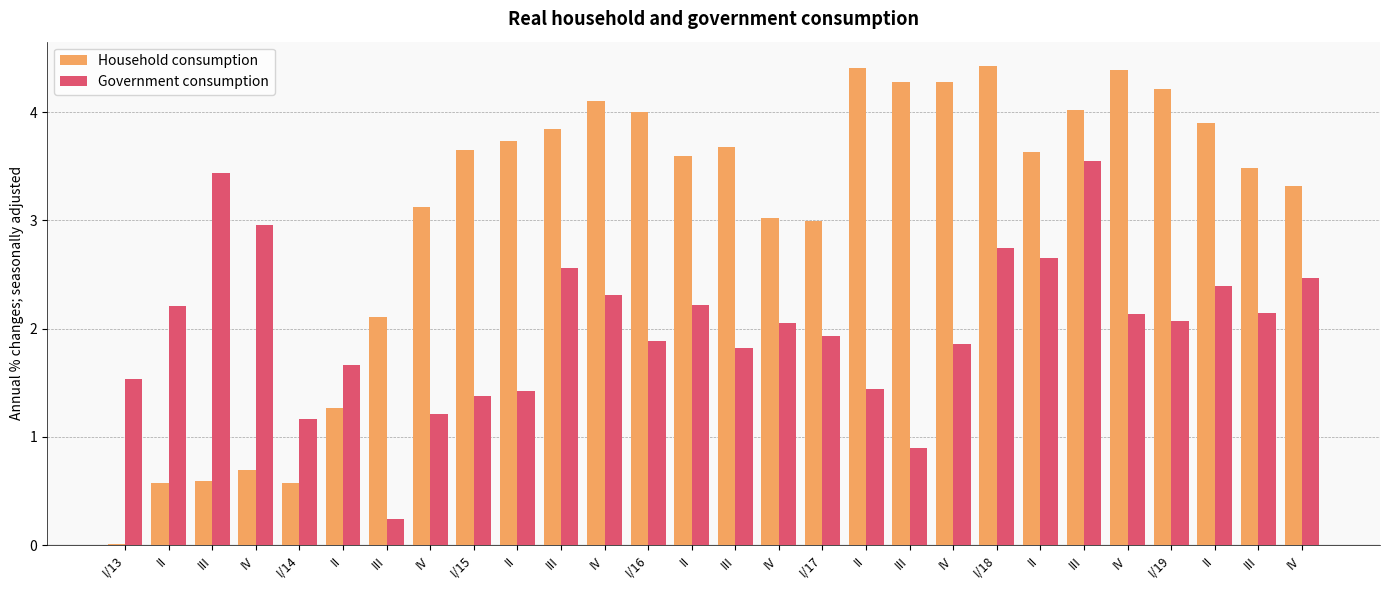

What is the sum of the Household consumption values at II and IV?

7.2